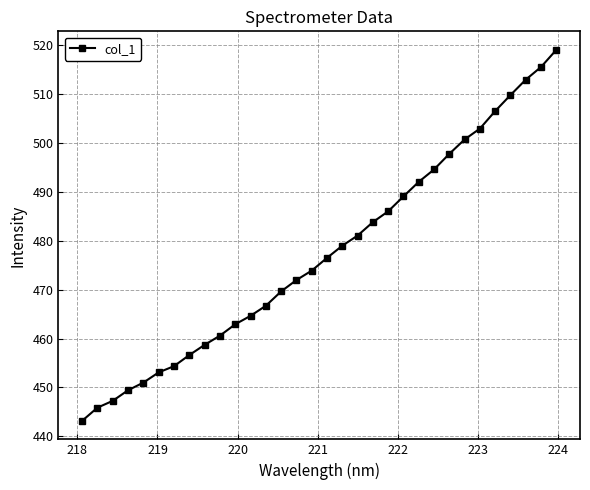

What is the value of the 29th point from the left?

509.8